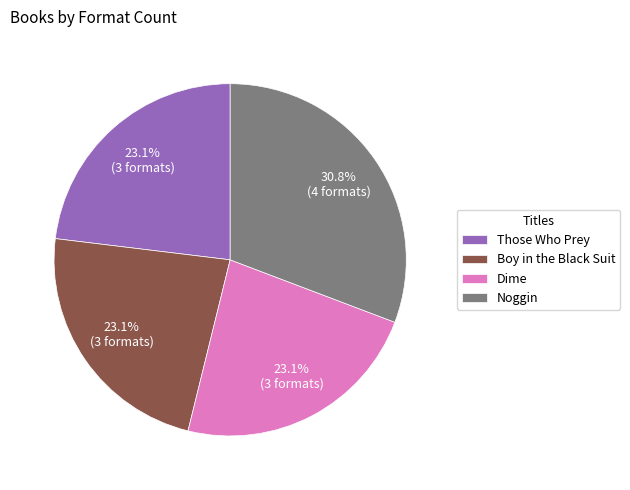

Between Boy in the Black Suit and Noggin, which is larger?

Noggin